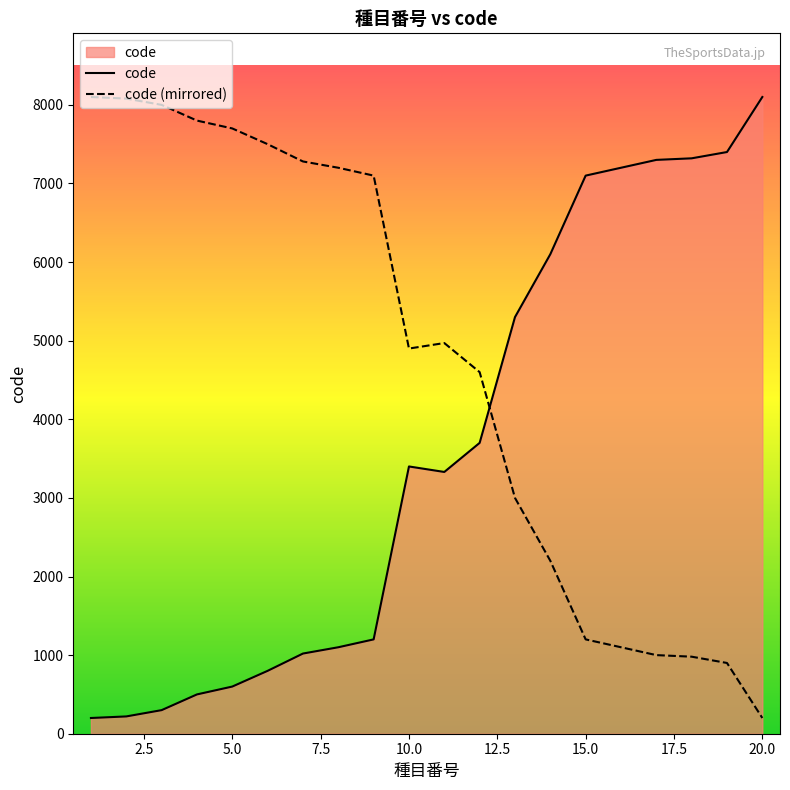

What is the change in value from 11 to 13?

+1970